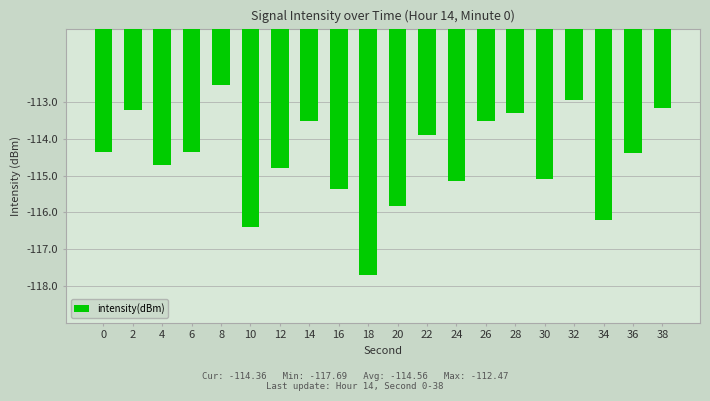

How many data points are less than -114?

12